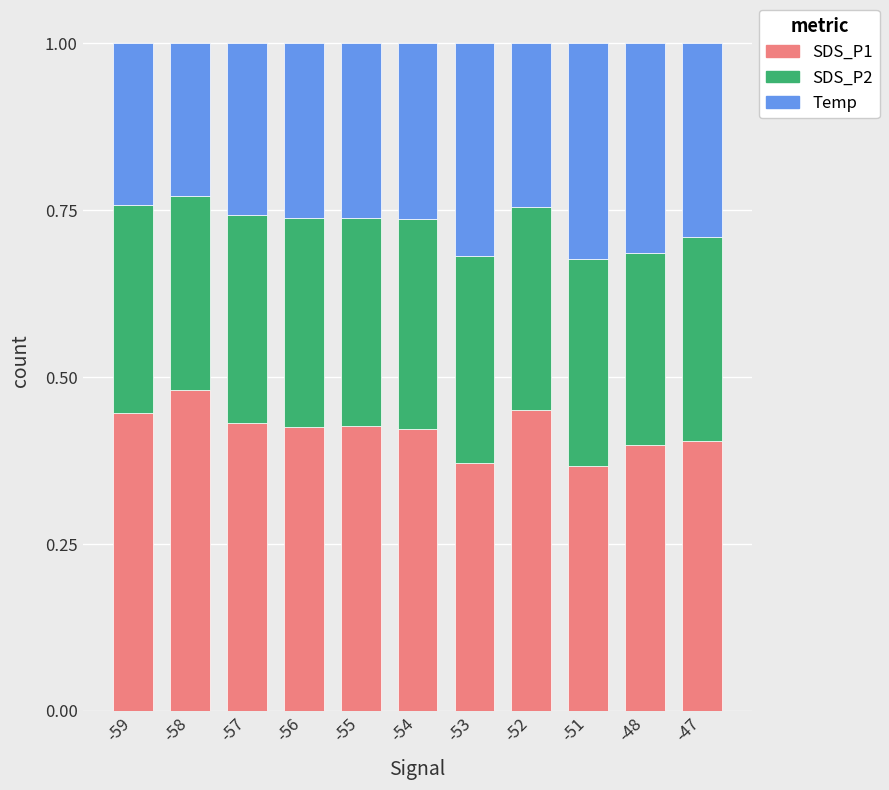

The SDS_P1 series shows 0.4 at -47. True or false?

True